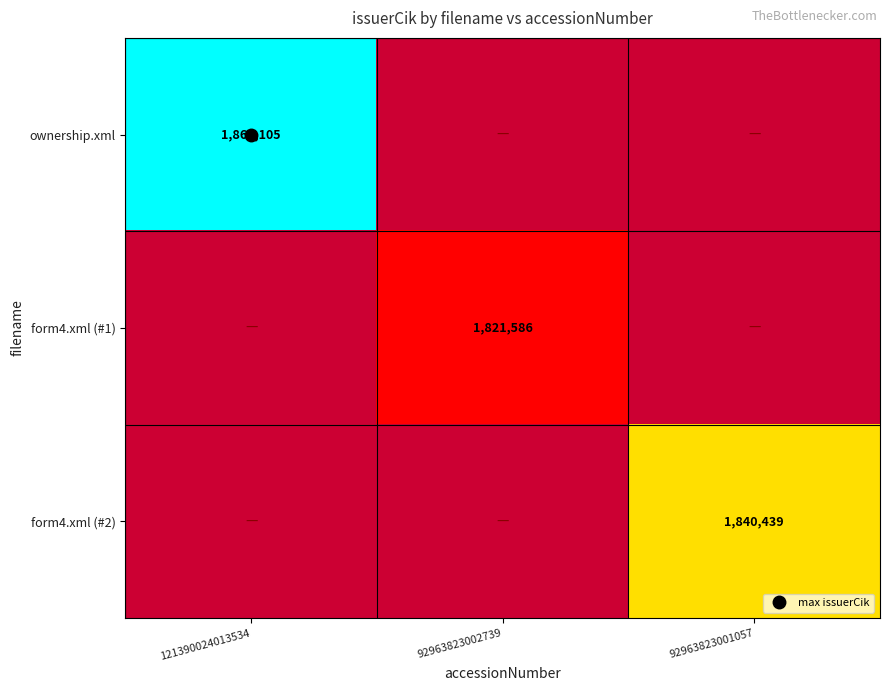

Is it true that form4.xml (#2) equals -680489 at 92963823002739?

False